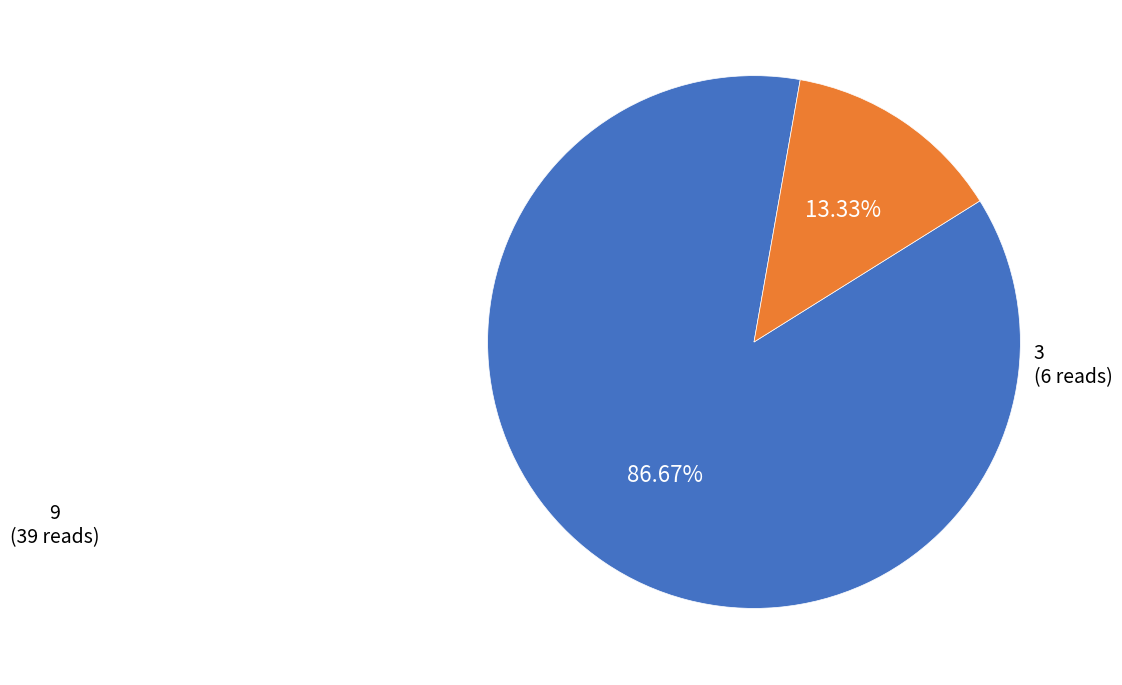

Count the number of slices in the pie.

2